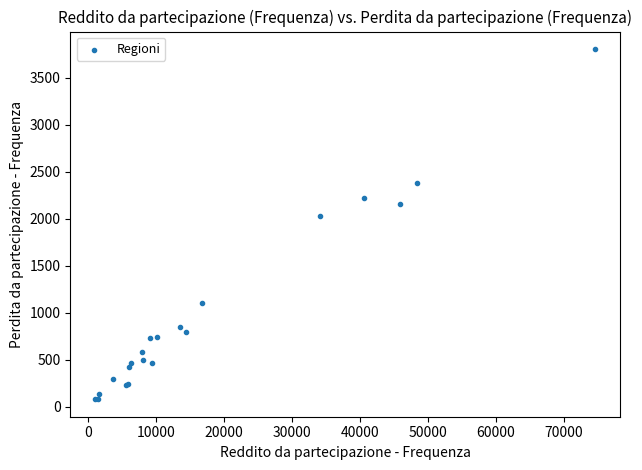

What Y value in the scatter plot is closest to 1941?

2028